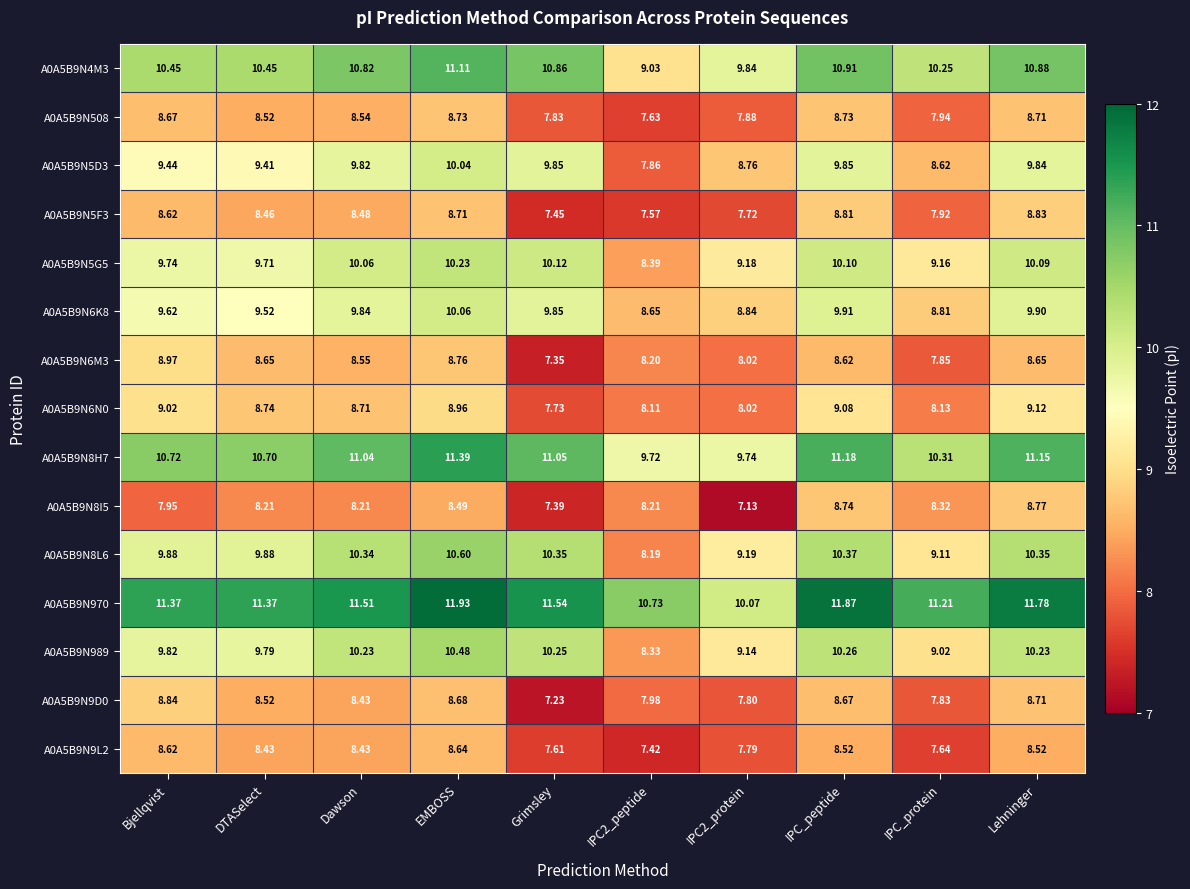

At which category is the sum across all series the highest?

EMBOSS